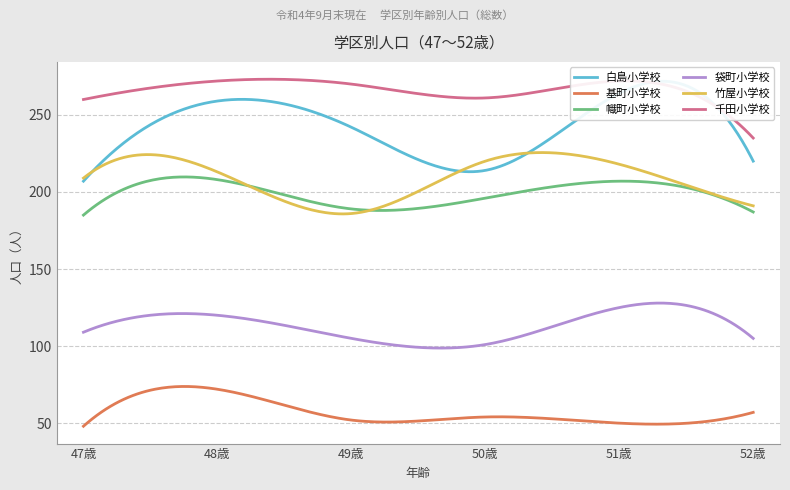

What is the maximum value for 袋町小学校?

127.9